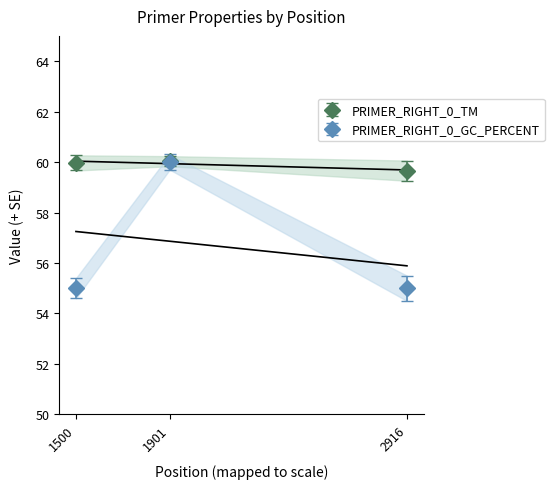

Which category has the lowest value in the PRIMER_RIGHT_0_TM series?

2916